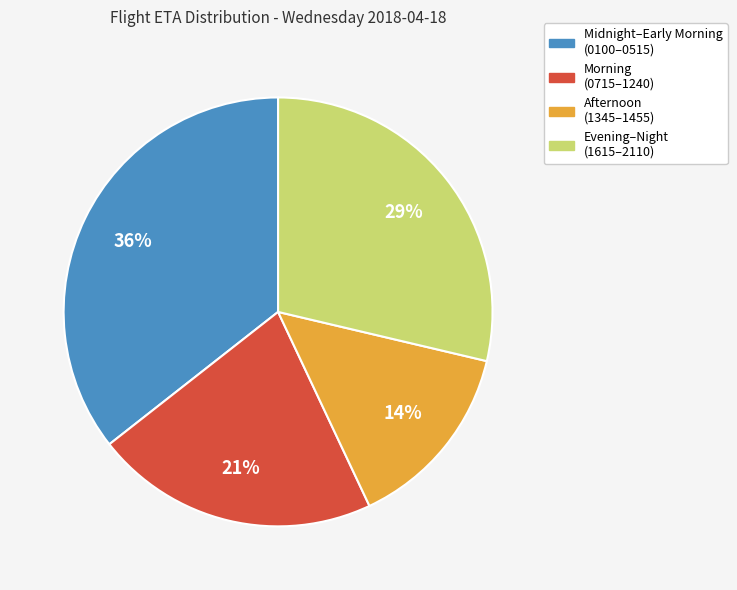

To the nearest percent, what is the average slice percentage?

25%